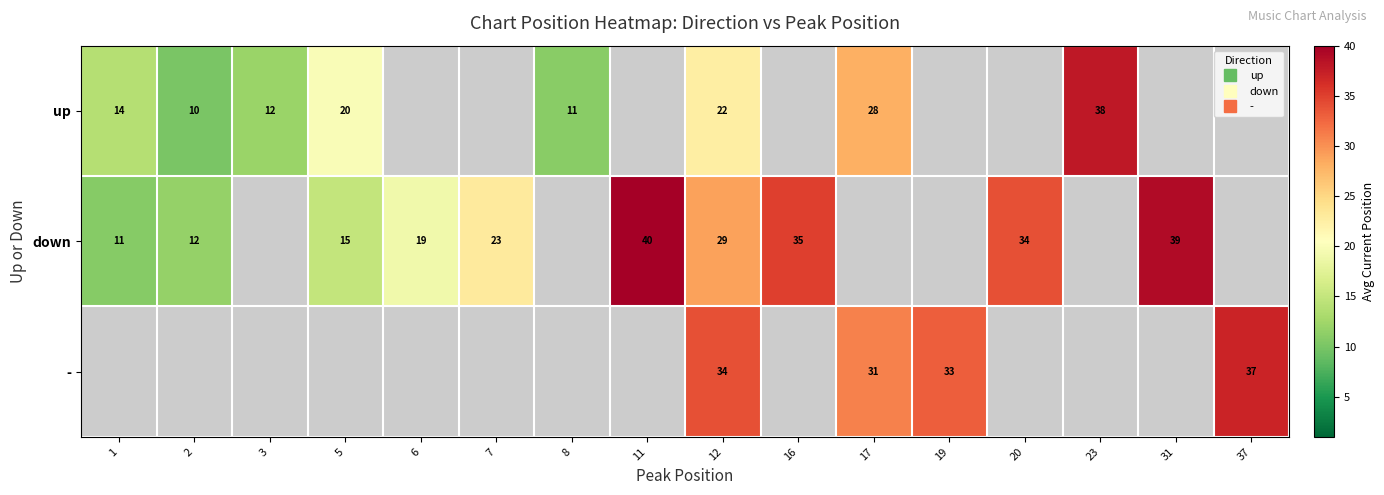

Is the value of down at 3 greater than the value of up at 37?

No